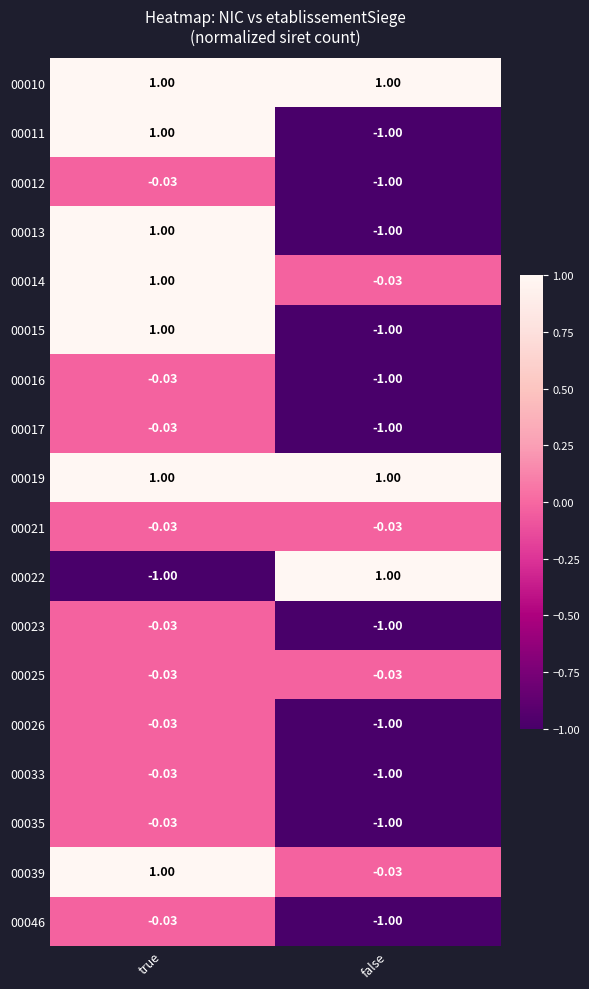

At which category is the sum across all series the highest?

true